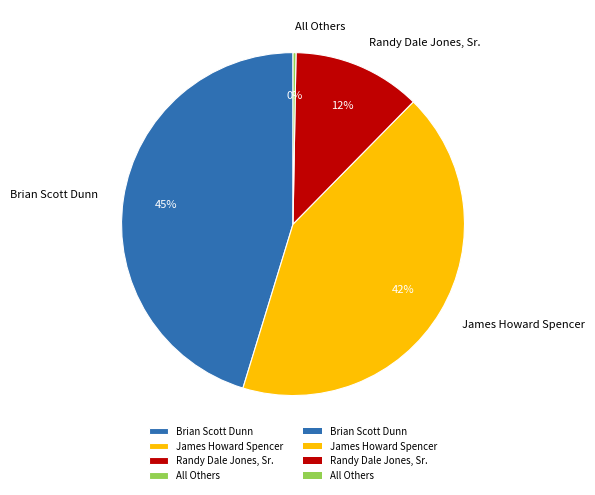

Which has a higher value, Randy Dale Jones, Sr. or Brian Scott Dunn?

Brian Scott Dunn